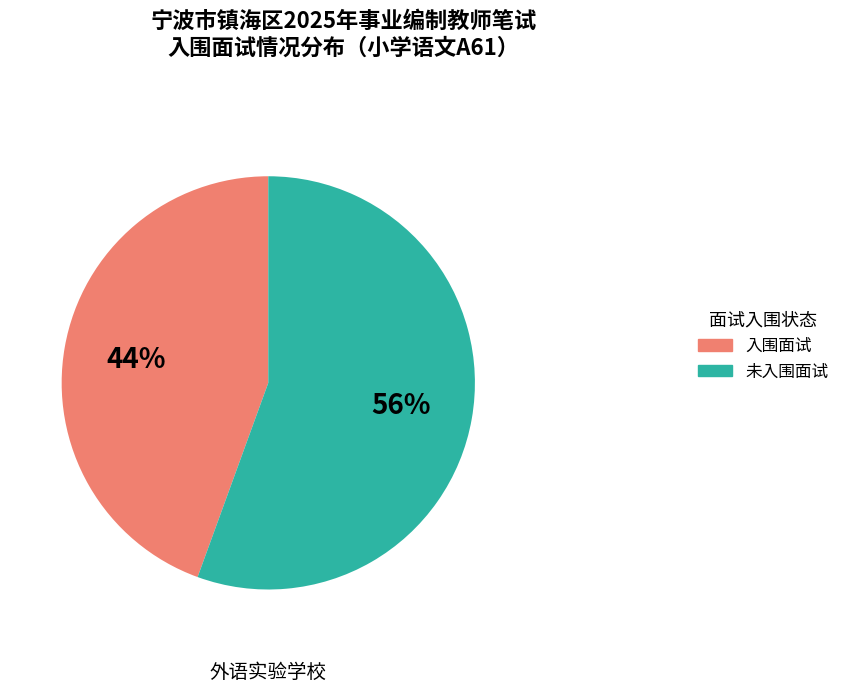

Rank the categories by value from highest to lowest.

未入围面试, 入围面试